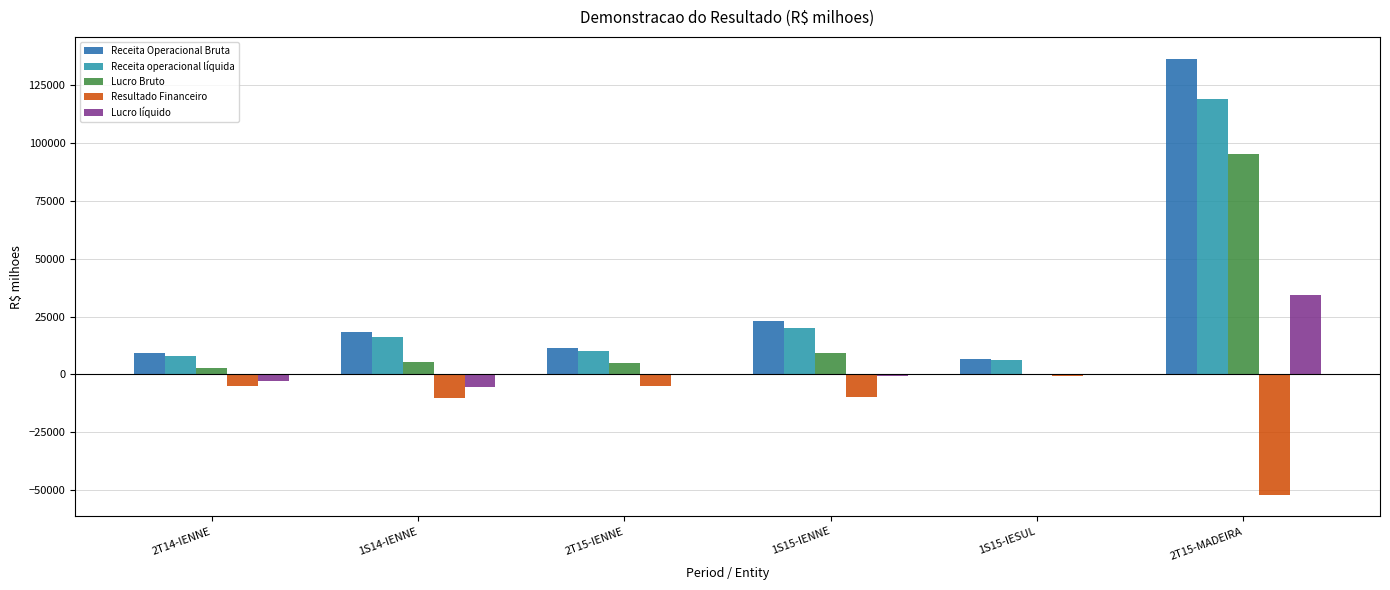

Where is Lucro Bruto nearest to the value 47865?

1S15-IENNE